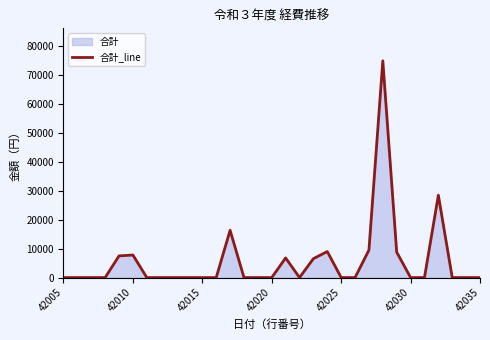

What is the greatest value displayed?

75000